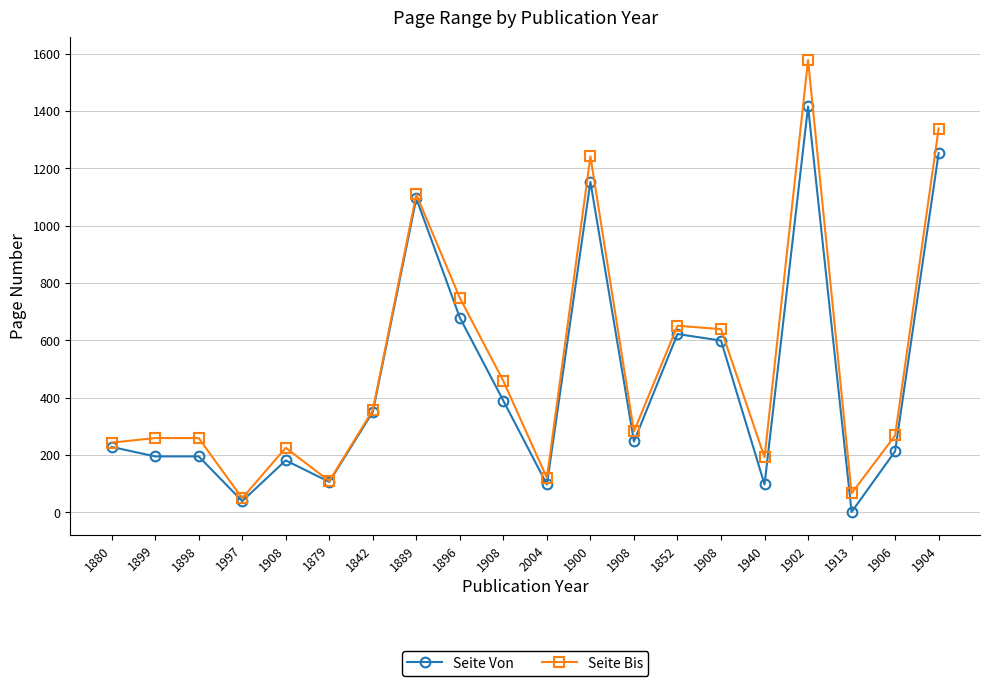

What is the label of the 13th point from the left?

1908